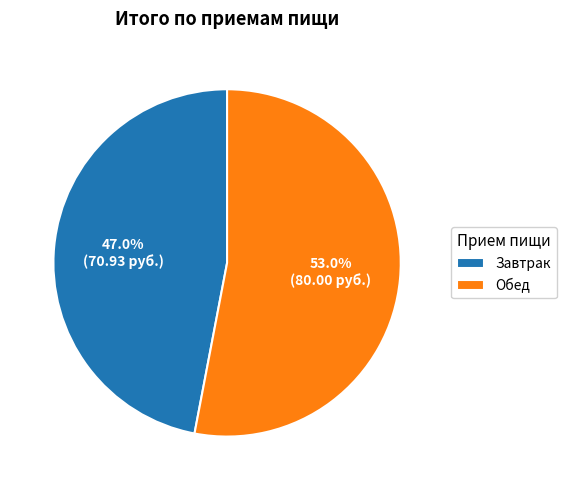

Do Обед and Завтрак together represent more than half of the pie?

Yes